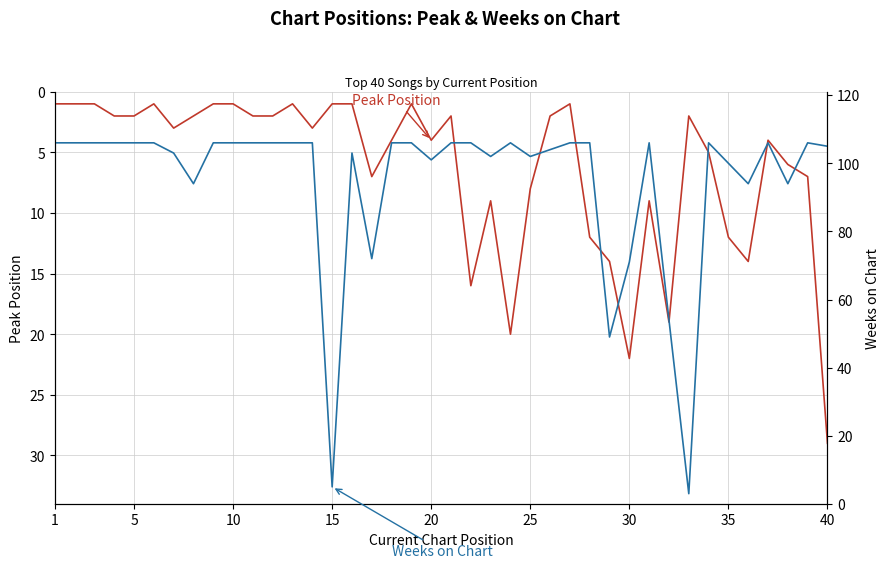

Rank the series by their average value, from highest to lowest.

Weeks on Chart, Peak Position